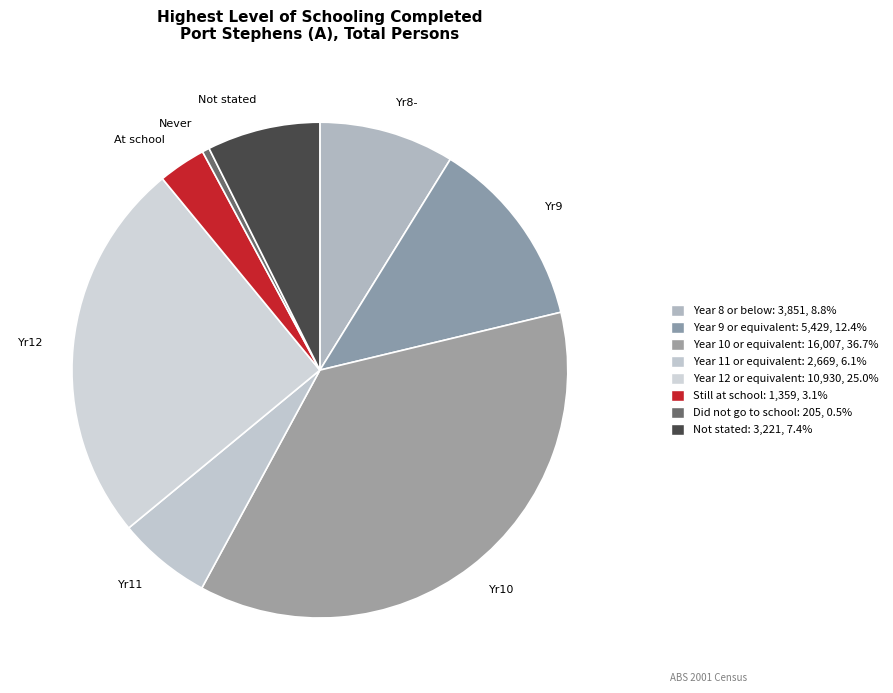

How much of the chart is everything except Not stated?

92.6%